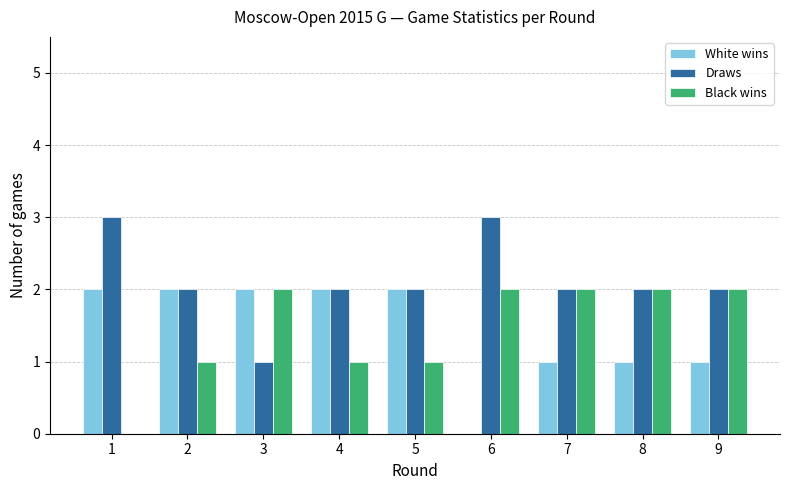

Which series has the largest total across all categories?

Draws